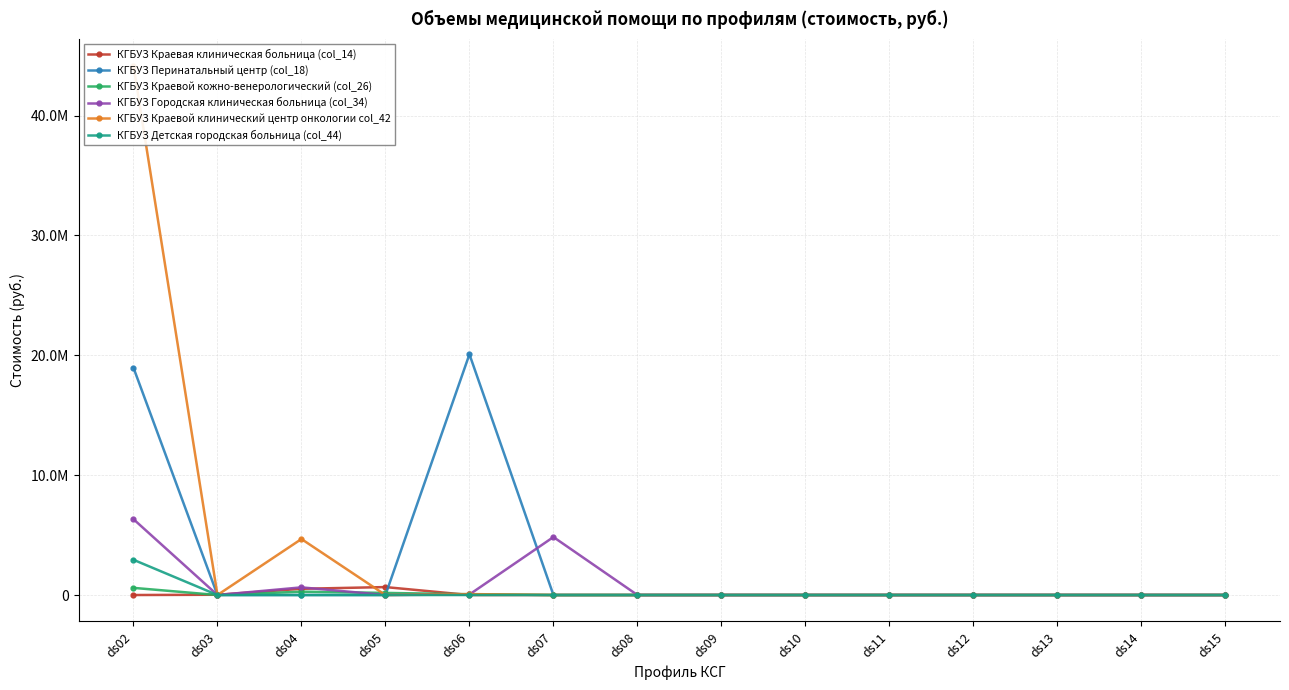

True or false: КГБУЗ Перинатальный центр (col_18) and КГБУЗ Детская городская больница (col_44) intersect in this chart.

False